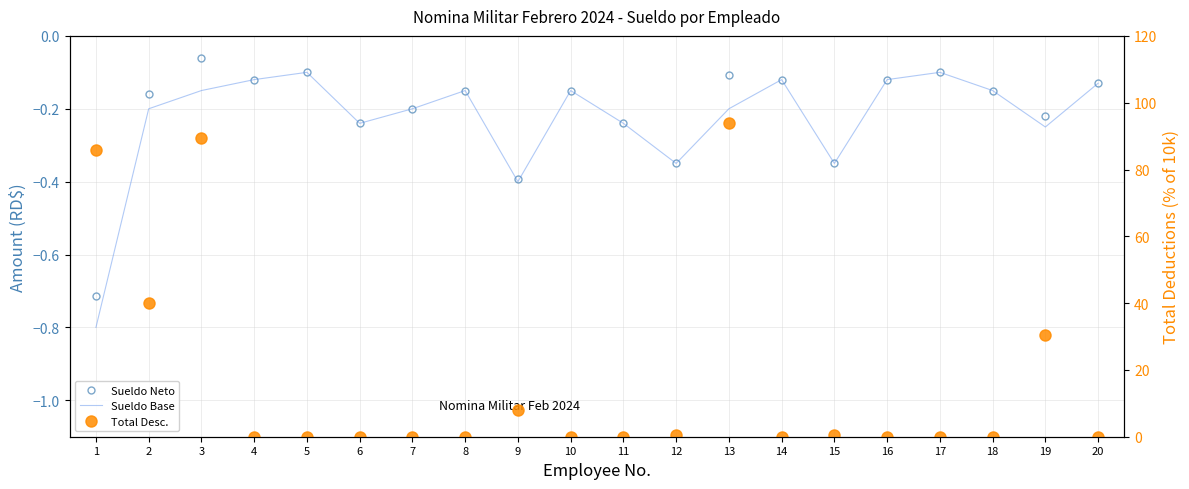

What is the maximum value for Total Desc.?

93.8